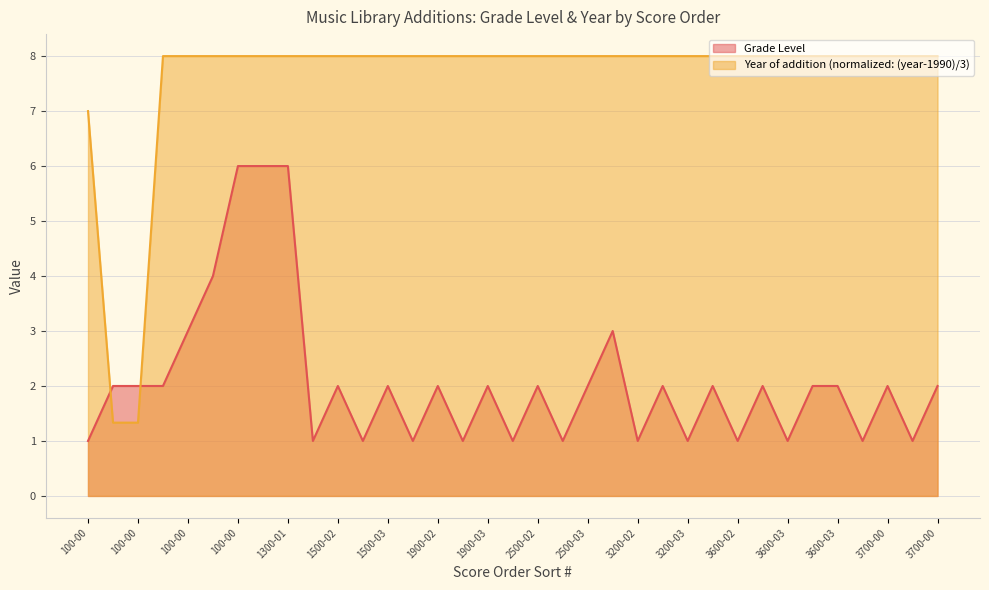

What is the label of the 24th point from the right?

1500-03